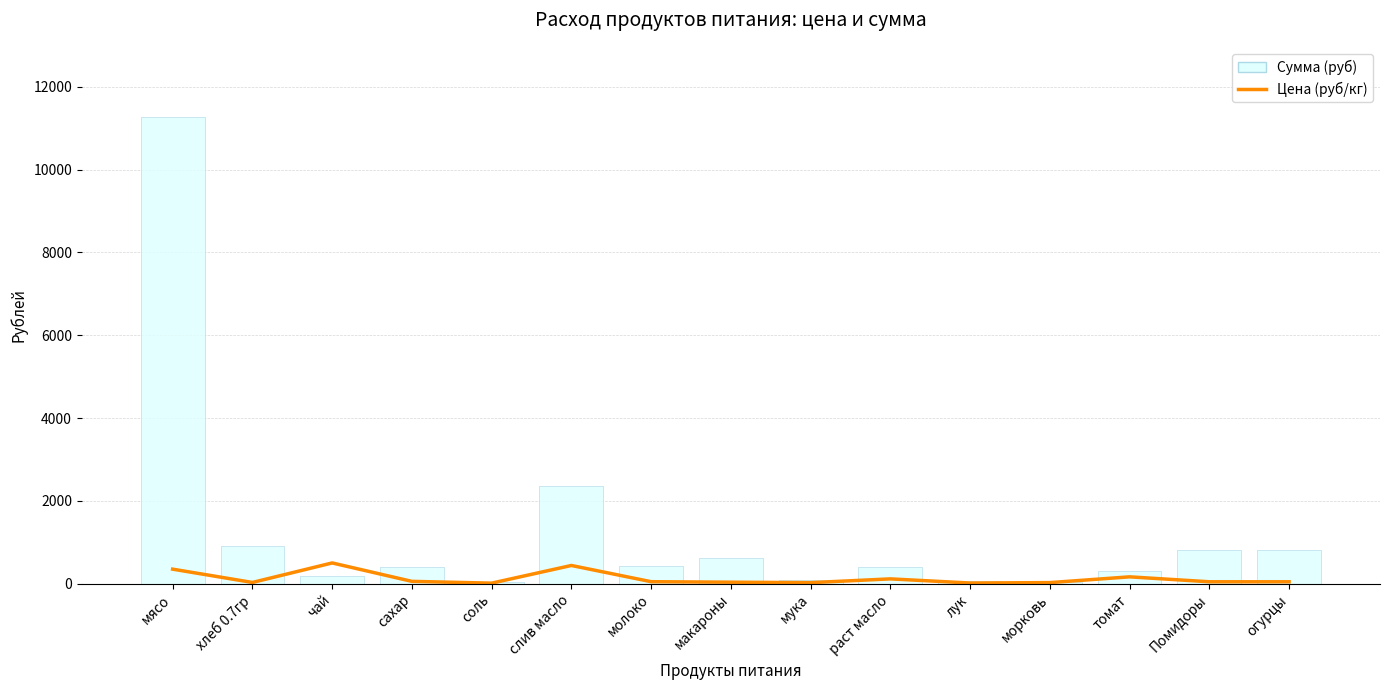

Which has a higher value, лук or мука?

мука